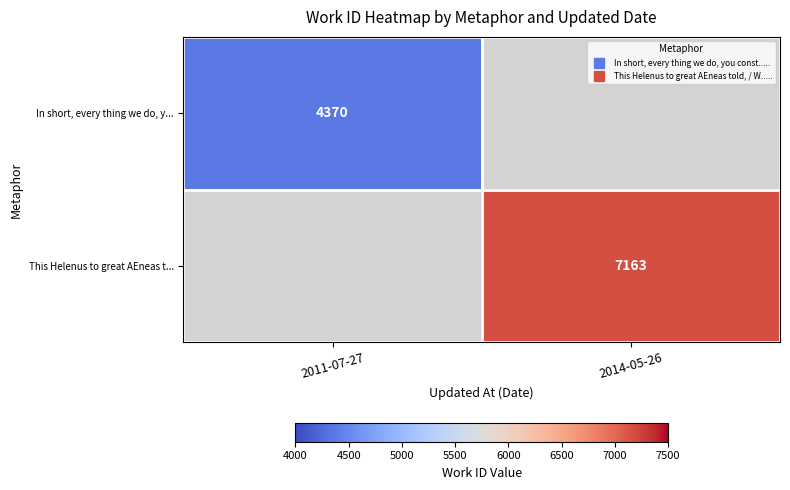

At which label is In short, every thing we do, y... closest to 4370?

2011-07-27